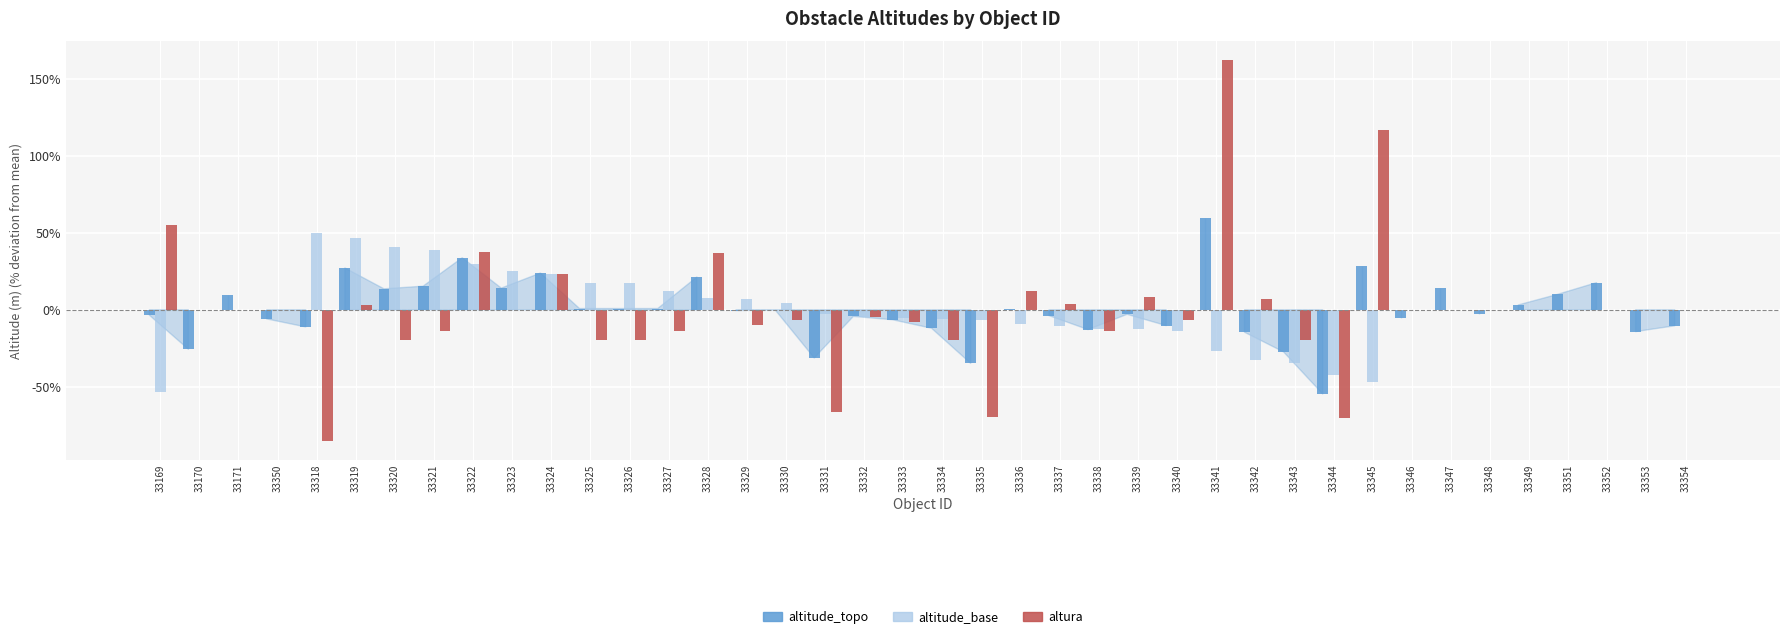

What are all the series names shown in the legend?

altitude_topo, altitude_base, altura